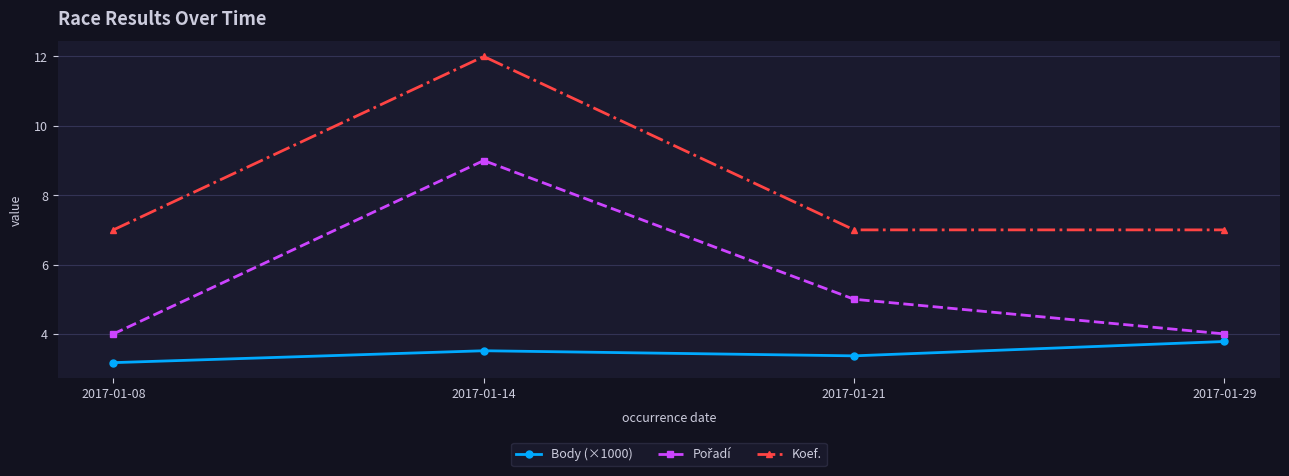

True or false: Koef. has a value of 1.5 at 2017-01-08.

False